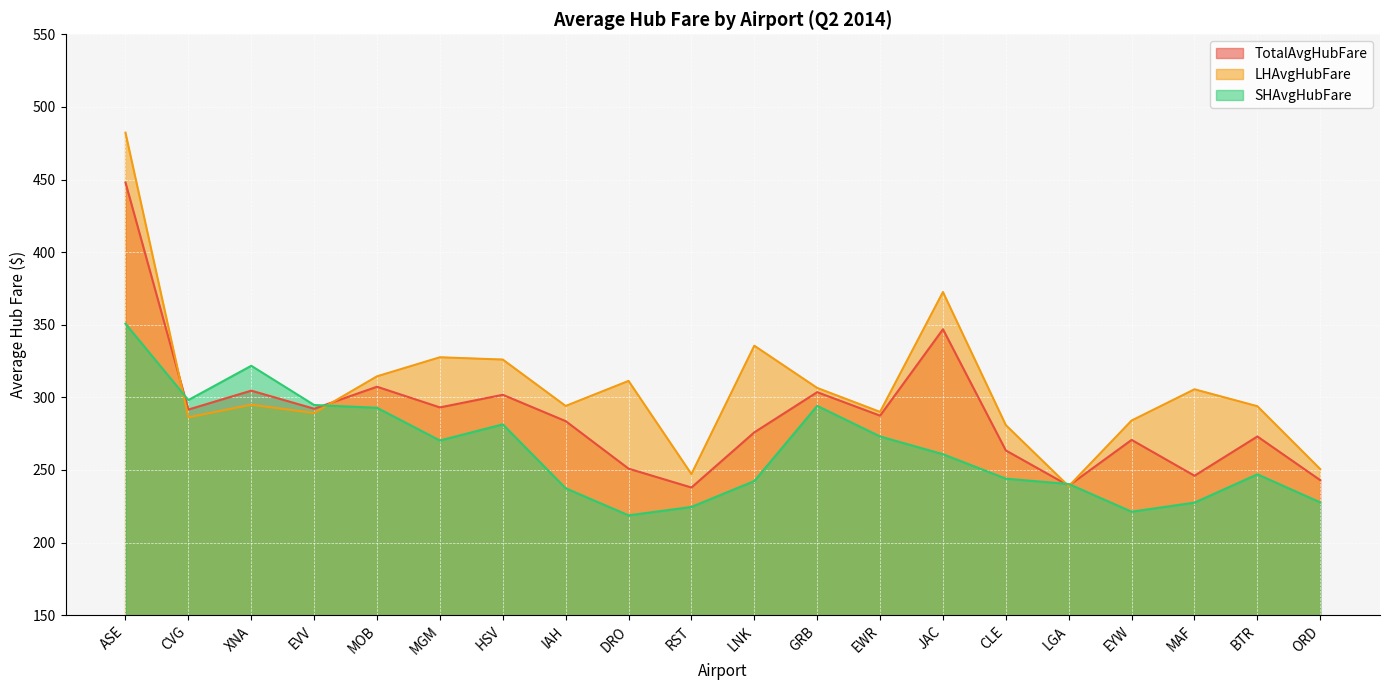

The value of LHAvgHubFare at CVG is 286.3. True or false?

True